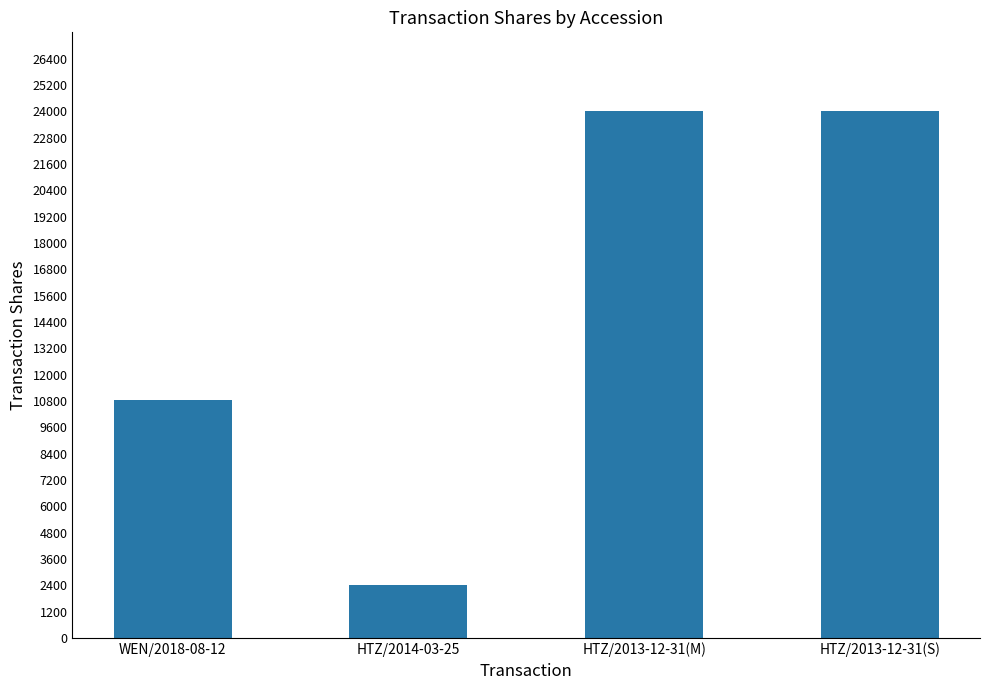

Between WEN/2018-08-12 and HTZ/2014-03-25, which is larger?

WEN/2018-08-12